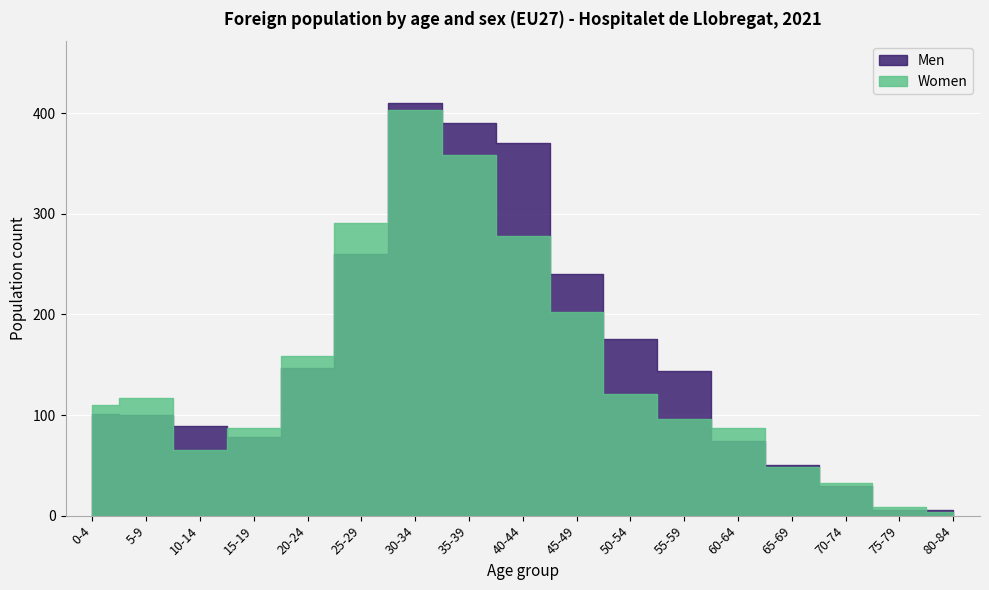

In Women, how many points are higher than both neighbors (excluding endpoints)?

2